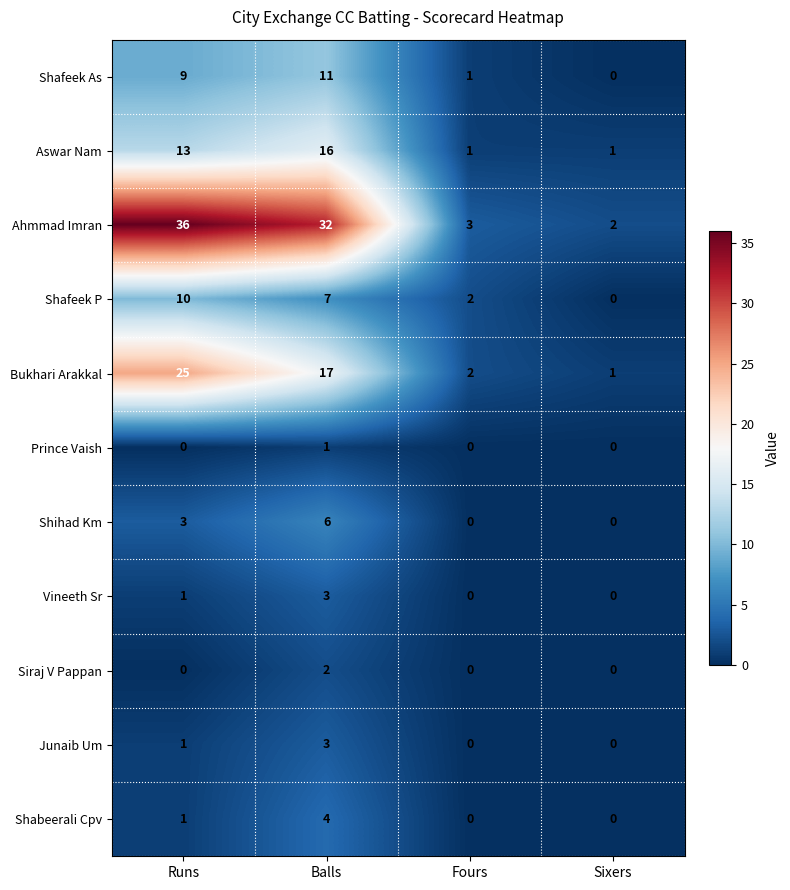

Is the value of Junaib Um at Runs greater than the value of Ahmmad Imran at Sixers?

No